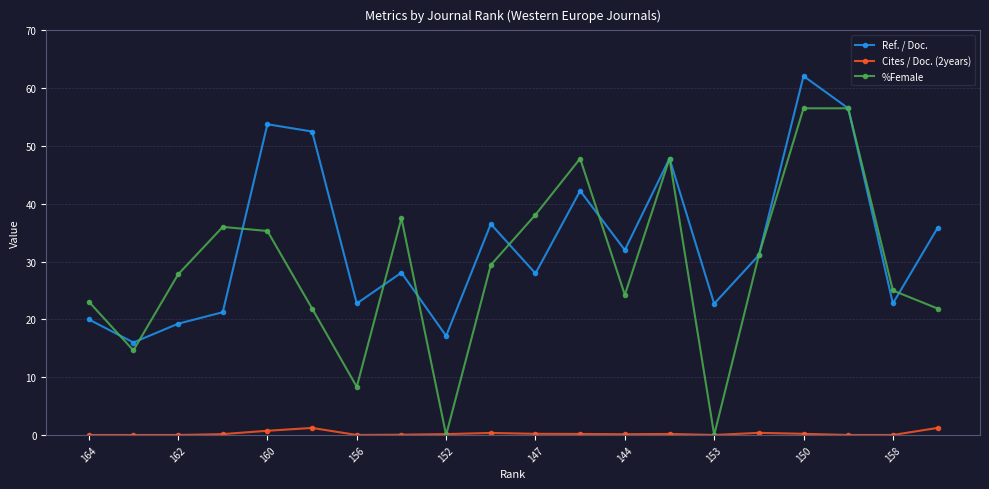

What is the highest value of the Ref. / Doc. series?

62.1